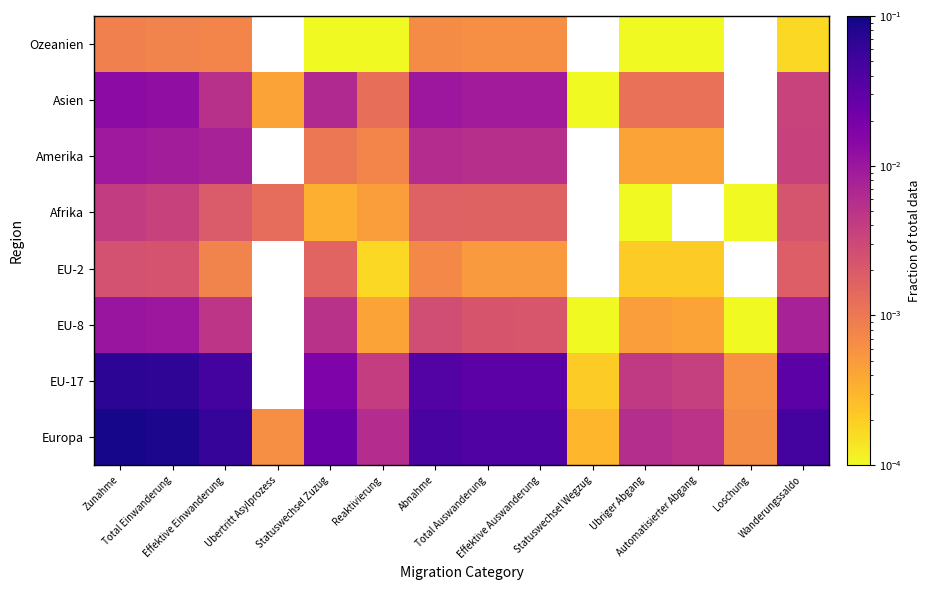

How many data points does each series have?

14